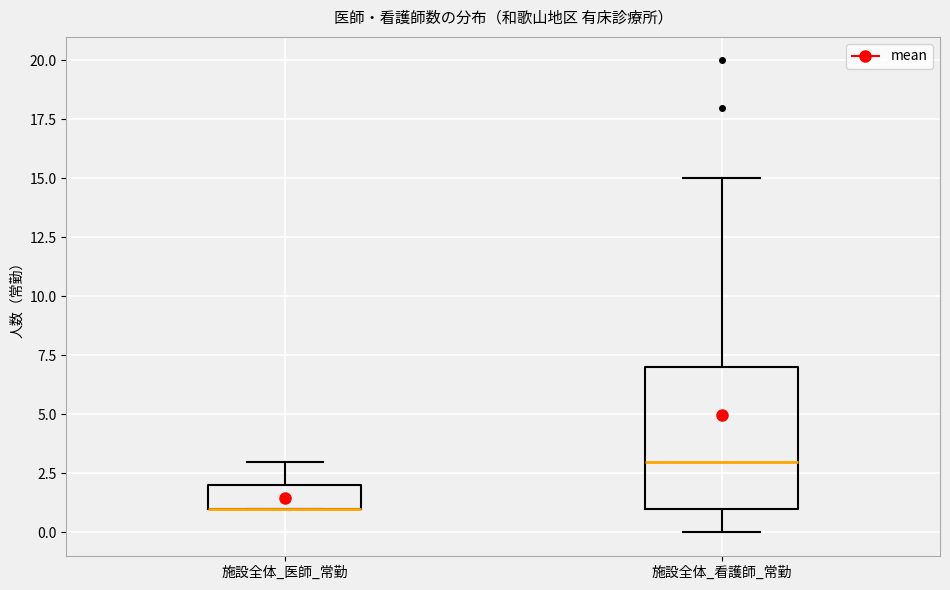

Where is the lower edge of the box for 施設全体_看護師_常勤 on the y-axis? The values are not printed on the chart, so give them approximately, as read against the axis.

1